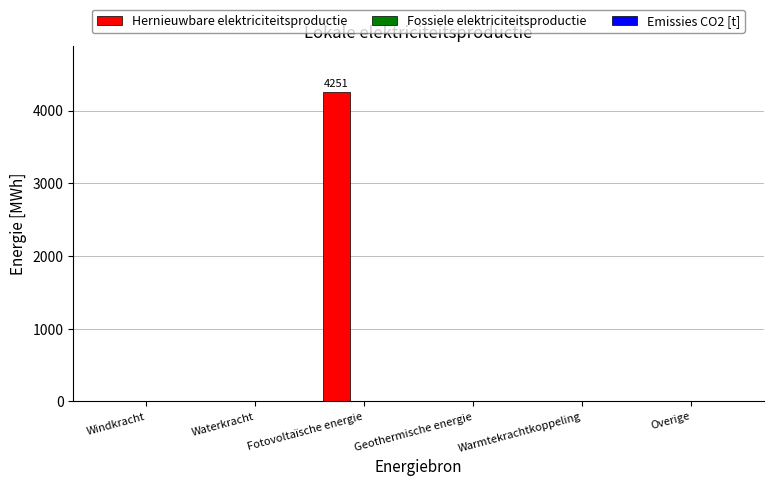

Reading right to left, extract all data points from this chart.

Overige=0.0	Warmtekrachtkoppeling=0.0	Geothermische energie=0.0	Fotovoltaïsche energie=4251.1	Waterkracht=0.0	Windkracht=0.0